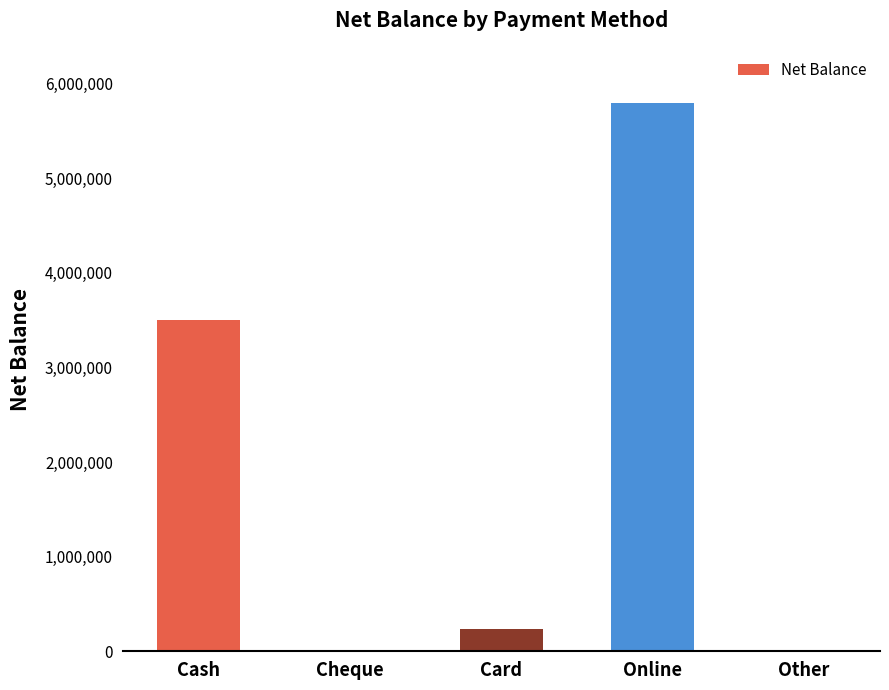

What is the sum of all values?

9546562